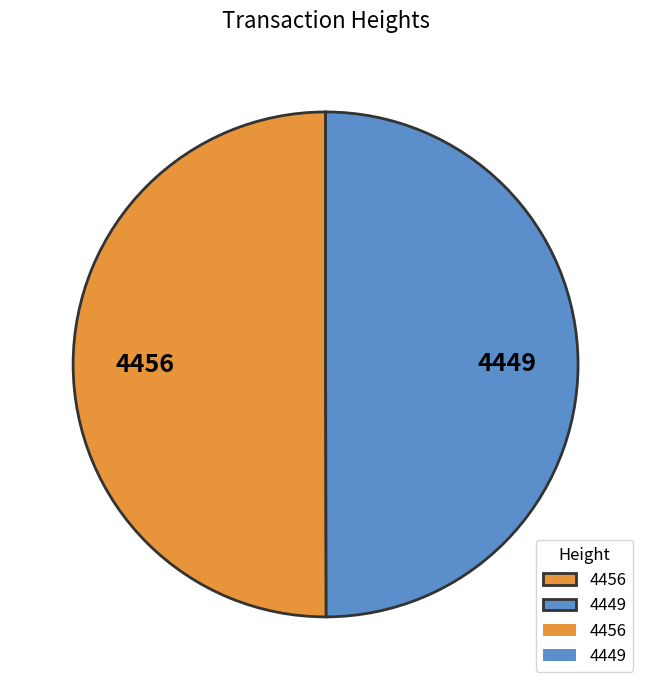

Is it true that 4456 is 50% of the pie?

True